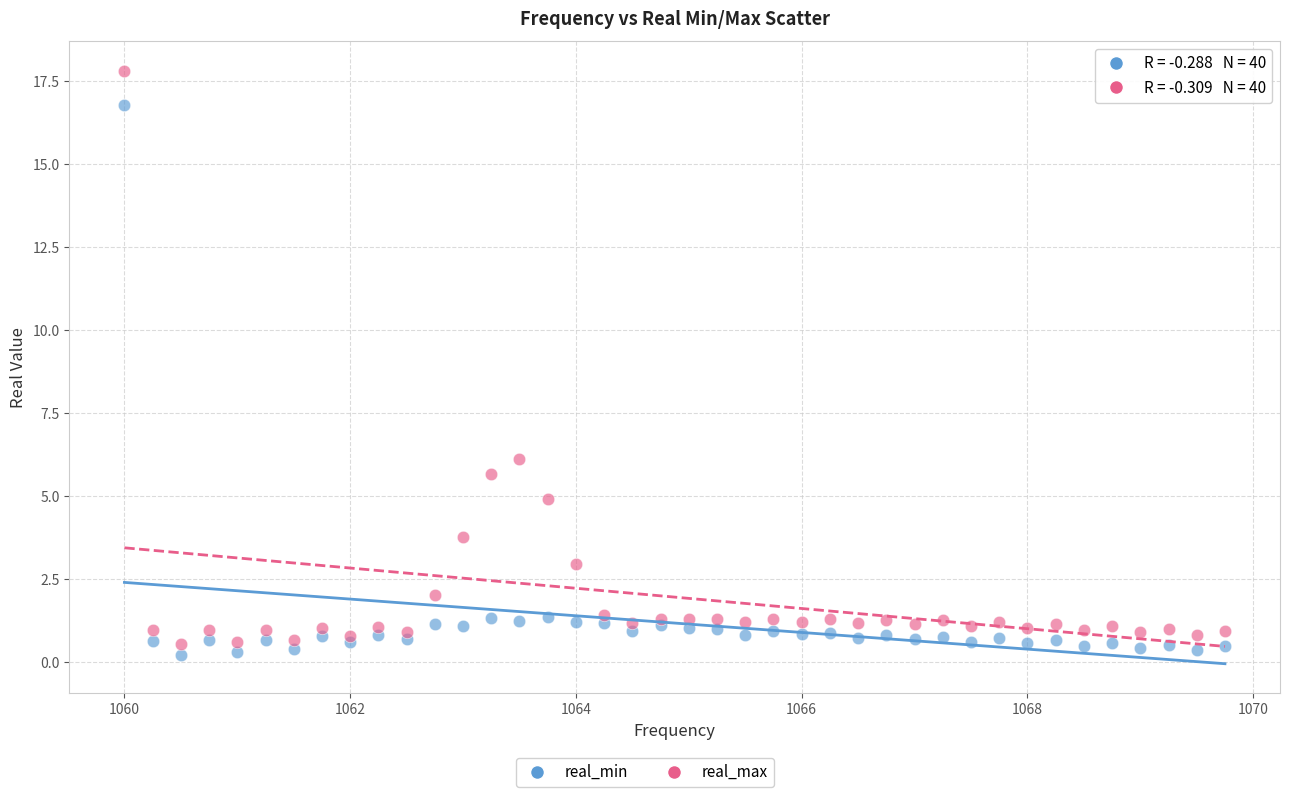

Which series reaches the maximum Y coordinate?

real_max